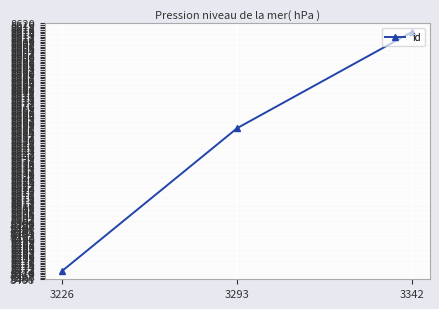

Reading left to right, transcribe all the data shown in this chart.

8471	8557	8615